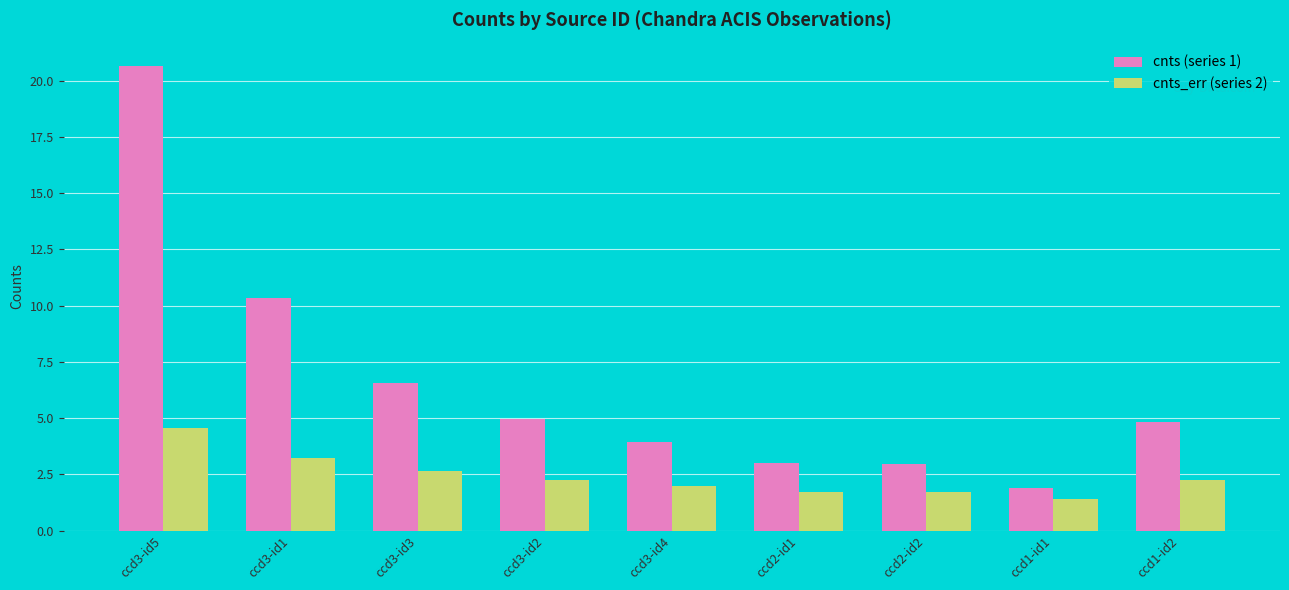

What is the maximum value shown in the chart?

20.7